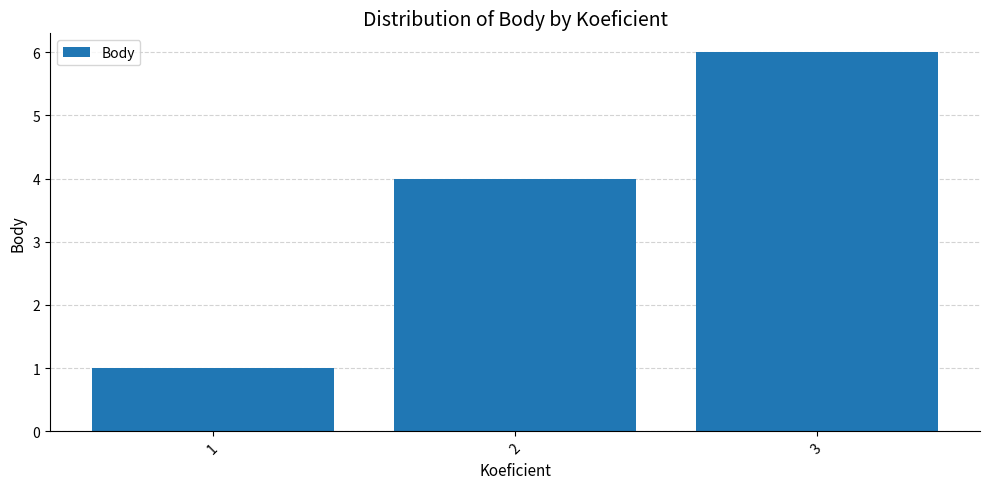

How many categories are shown in the chart?

3